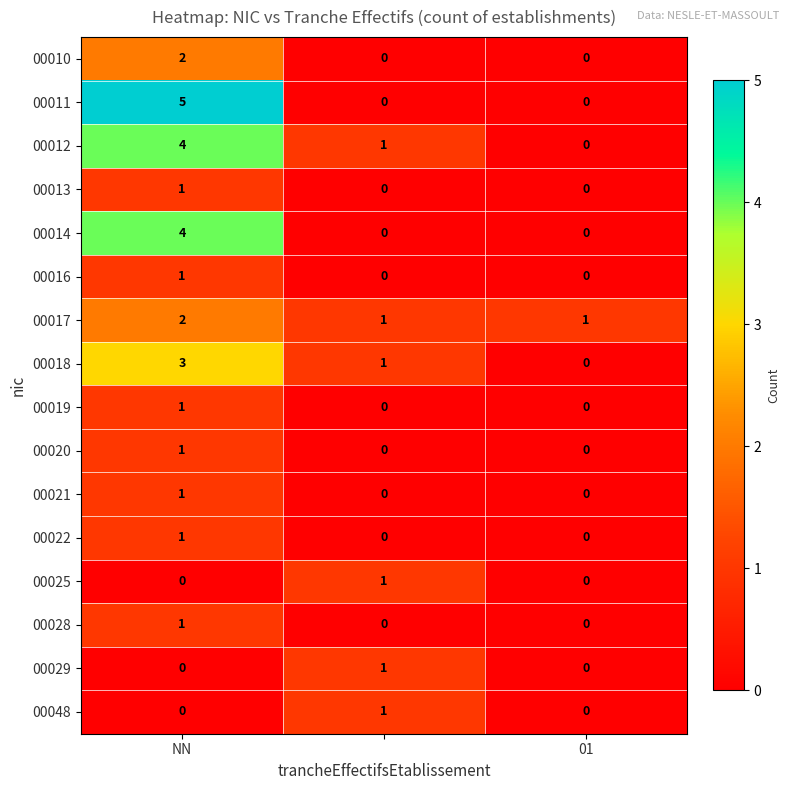

Count the 00012 values in the range 0 to 4.

3